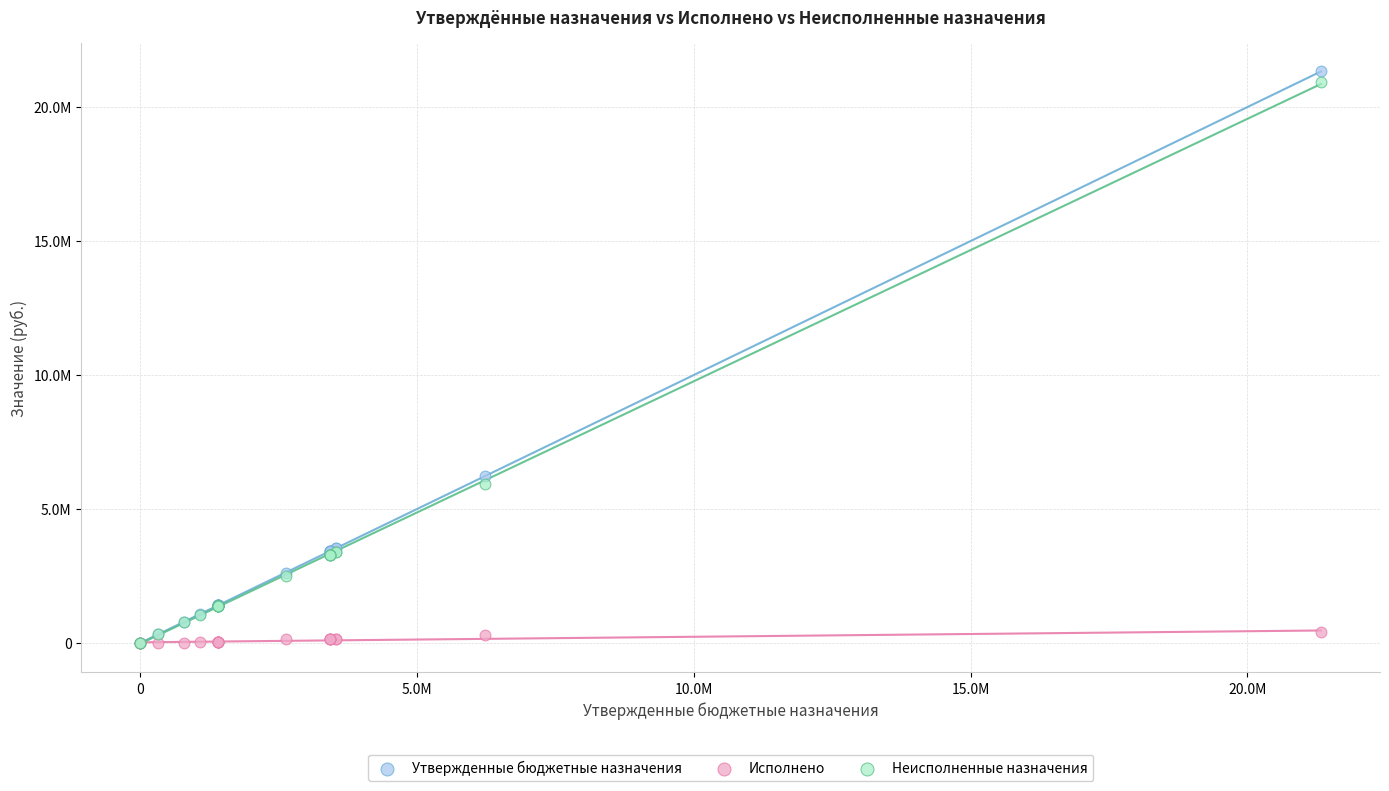

Which series reaches the maximum Y coordinate?

Утвержденные бюджетные назначения